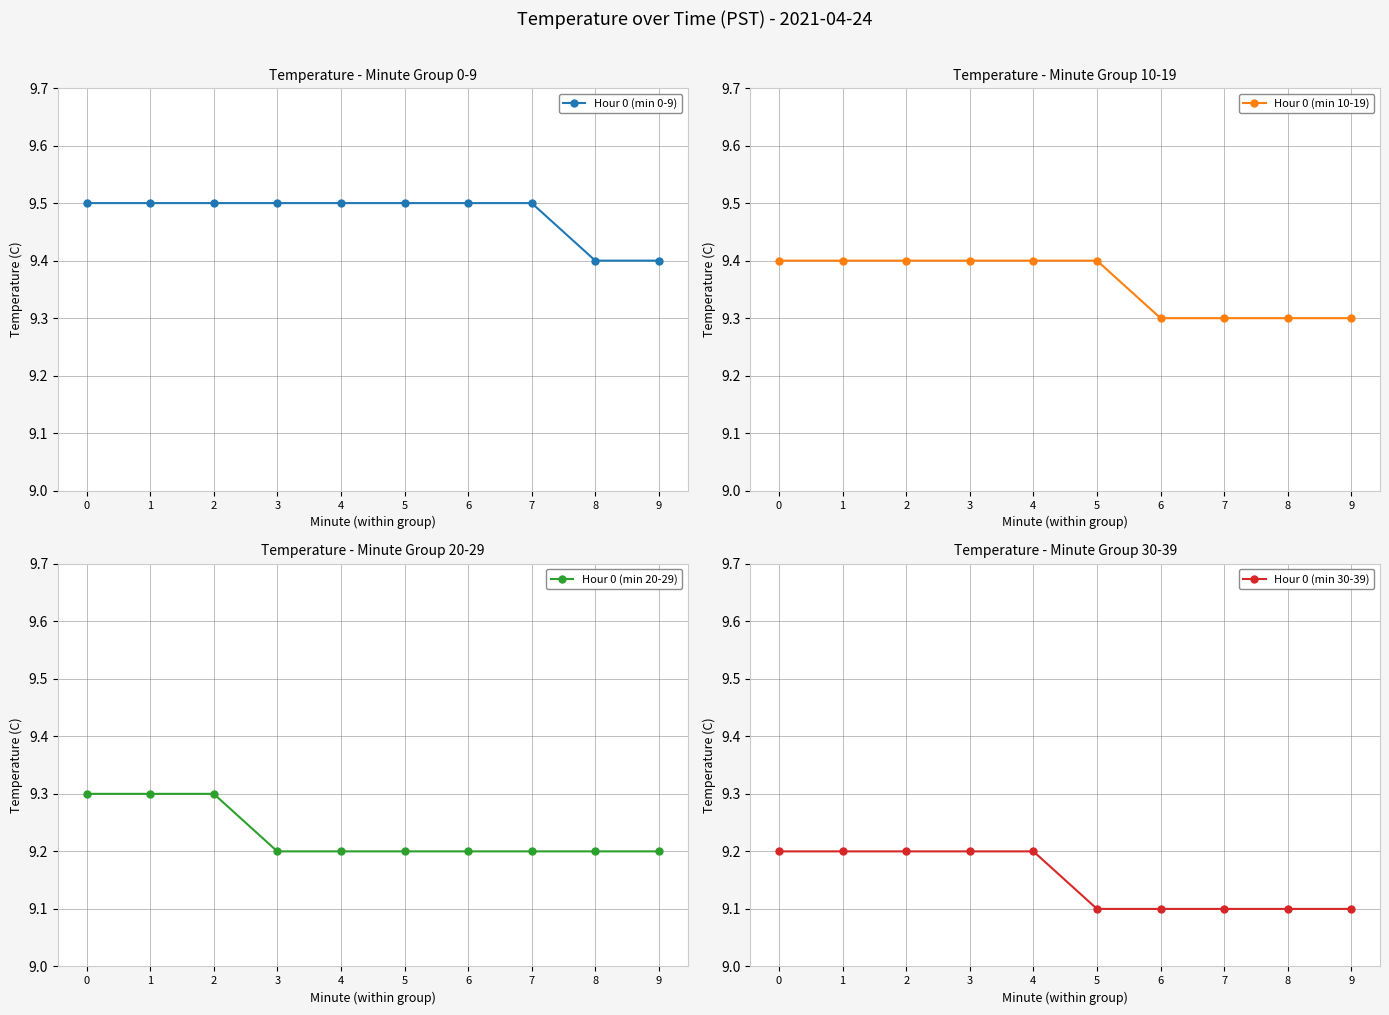

Is the value of Hour 0 (min 30-39) at 4 greater than the value of Hour 0 (min 0-9) at 8?

No